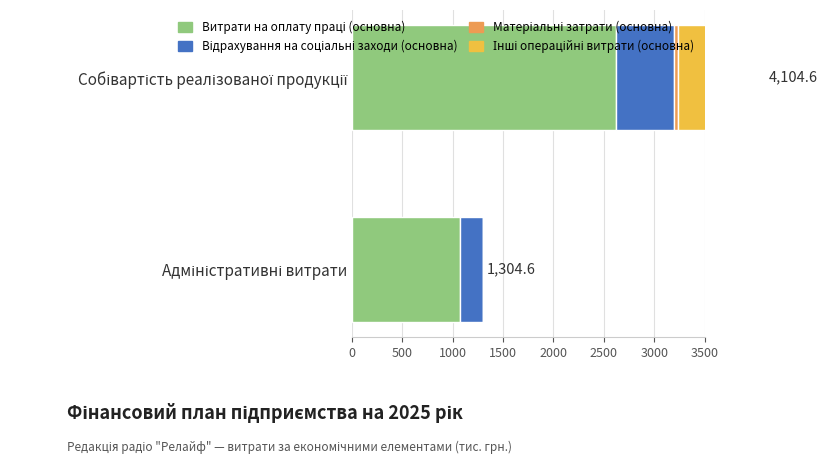

At Адміністративні витрати, list the series in order from largest to smallest.

Витрати на оплату праці (основна), Відрахування на соціальні заходи (основна), Матеріальні затрати (основна), Інші операційні витрати (основна)